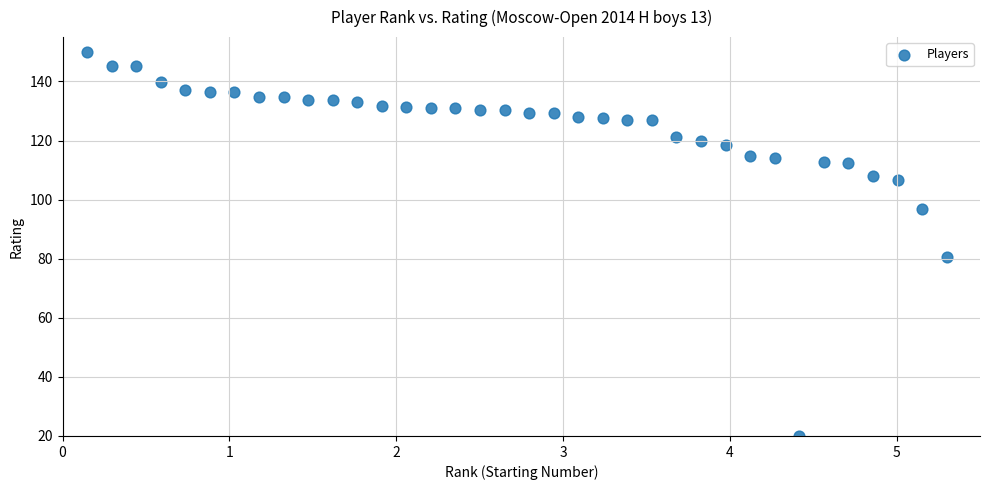

What Y value in the scatter plot is closest to 85?

80.5